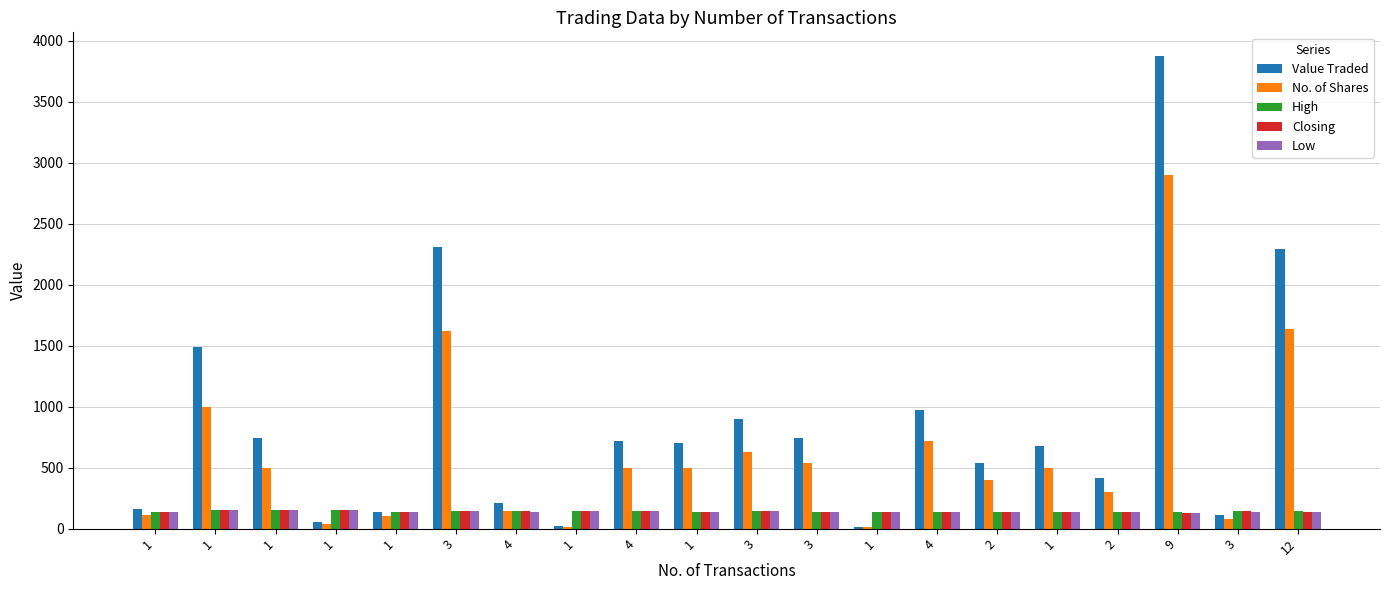

What is the difference between the maximum and minimum values in the No. of Shares series?

2888